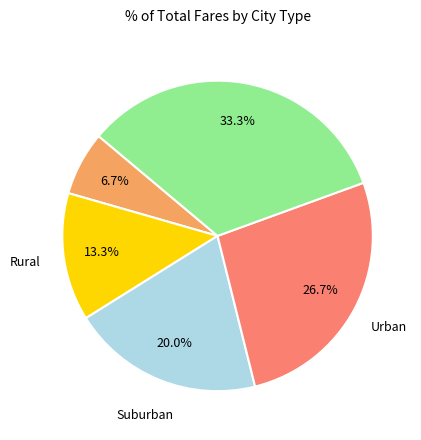

Is there a majority slice in this chart?

No